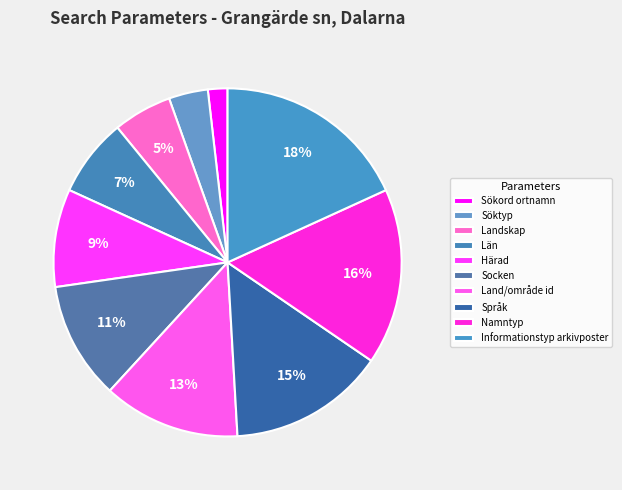

Count the number of slices in the pie.

10